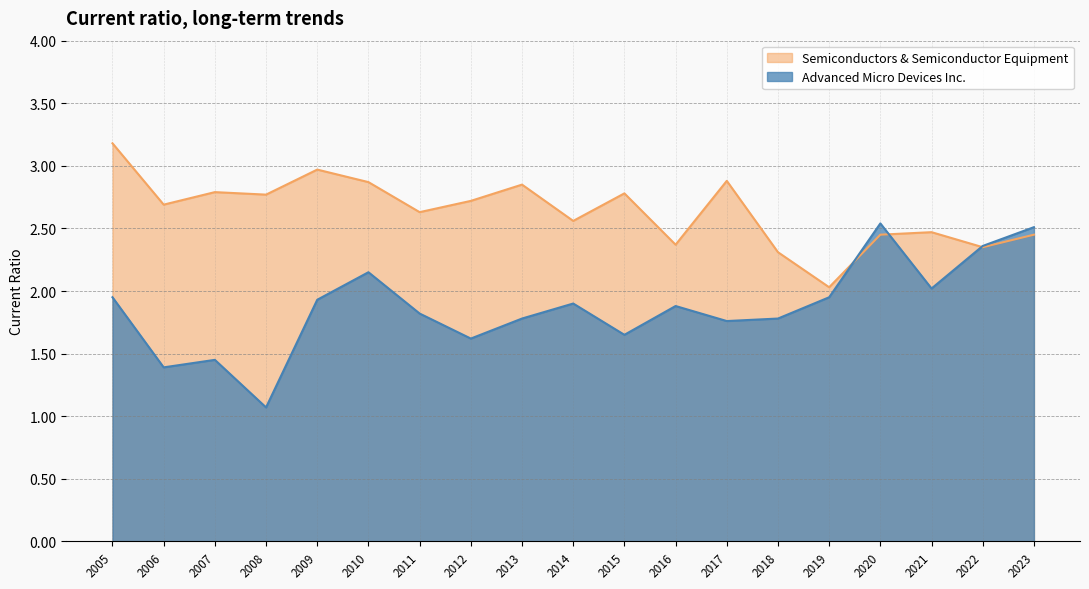

Rank the categories by Advanced Micro Devices Inc. value from highest to lowest.

2020, 2023, 2022, 2010, 2021, 2005, 2019, 2009, 2014, 2016, 2011, 2013, 2018, 2017, 2015, 2012, 2007, 2006, 2008